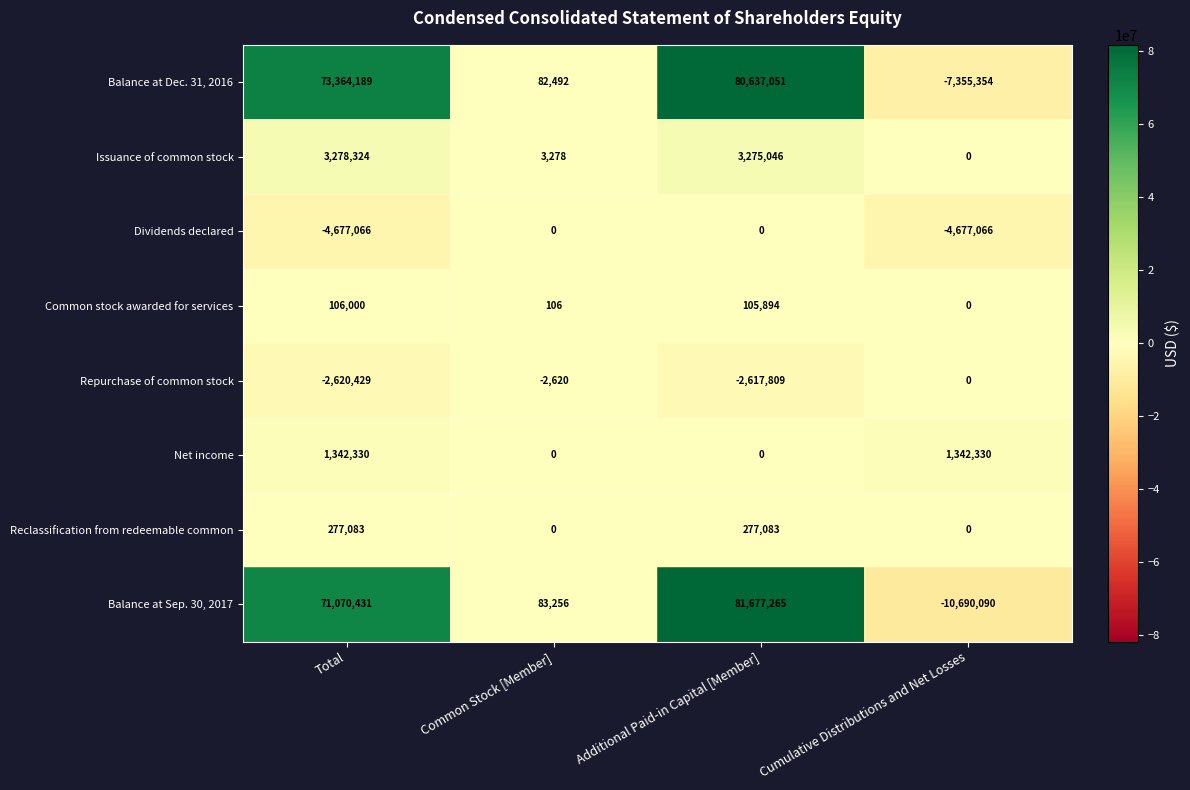

Which series changed the most between Total and Cumulative Distributions and Net Losses?

Balance at Sep. 30, 2017